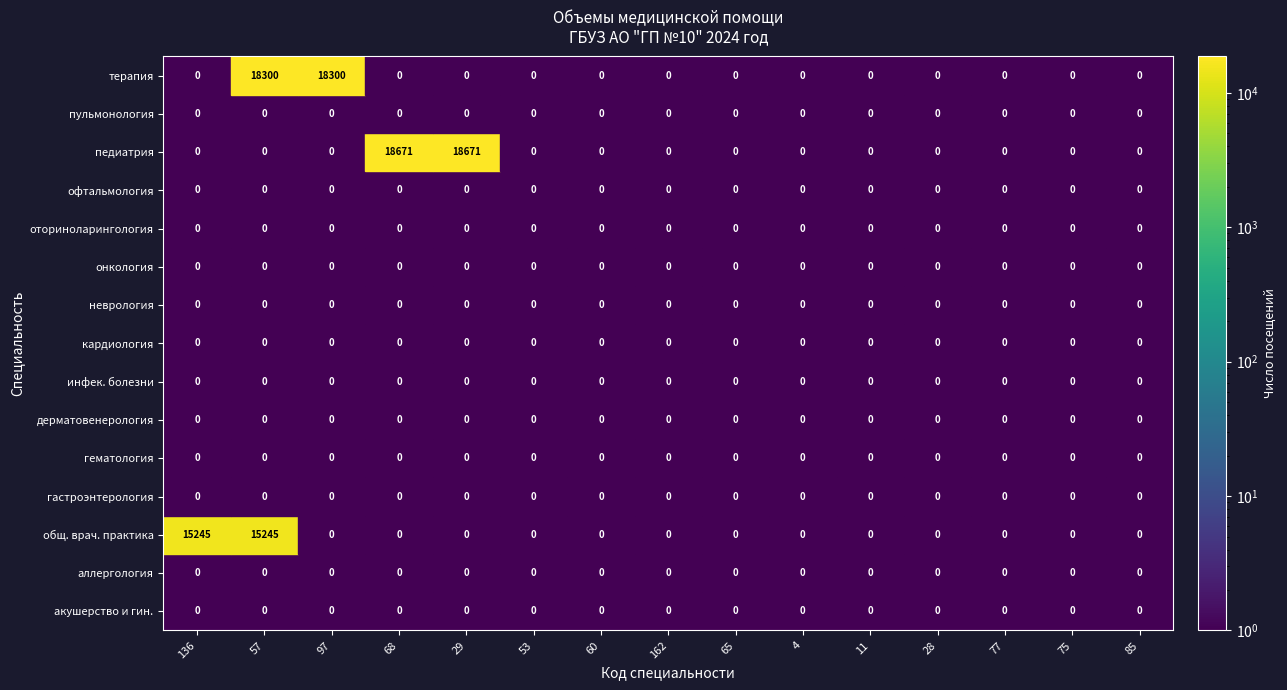

Which series has the largest range (max minus min)?

педиатрии